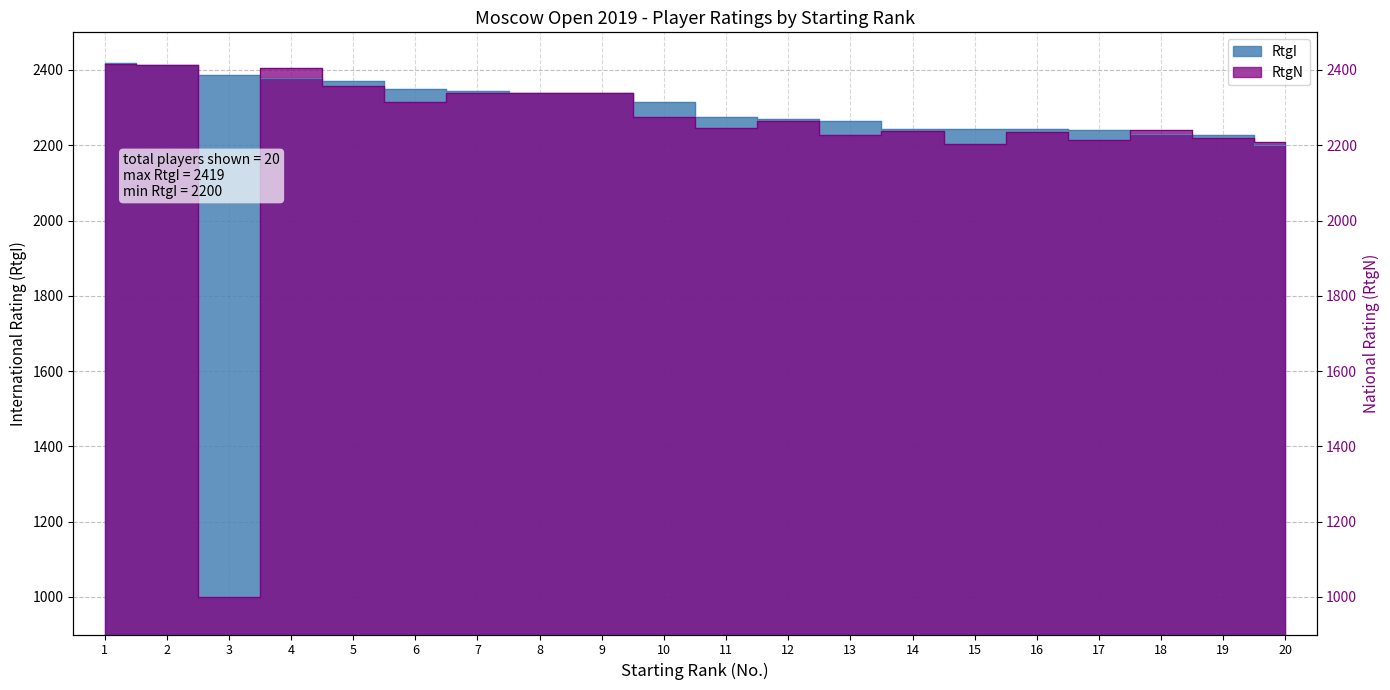

List the series in order of their overall mean, lowest first.

RtgN, RtgI